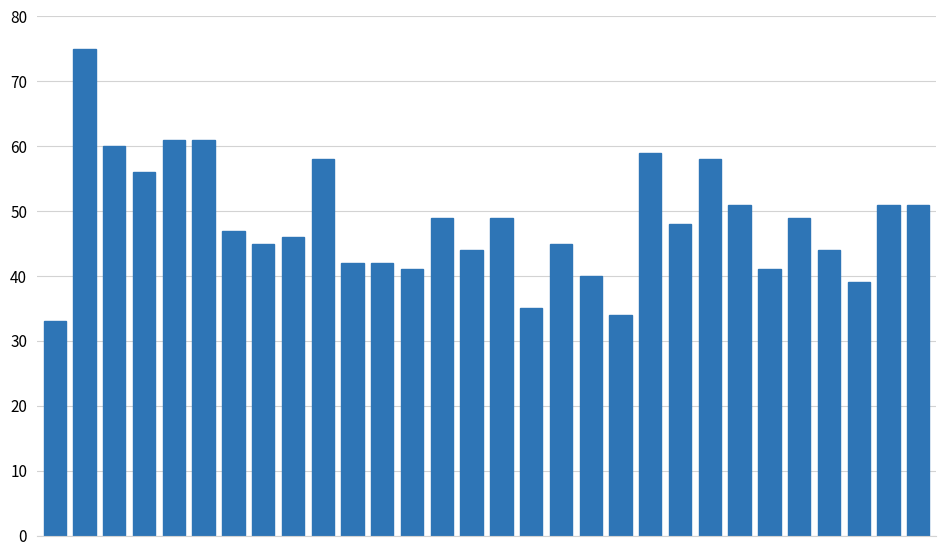

What is the value of the 8th bar from the left?

45